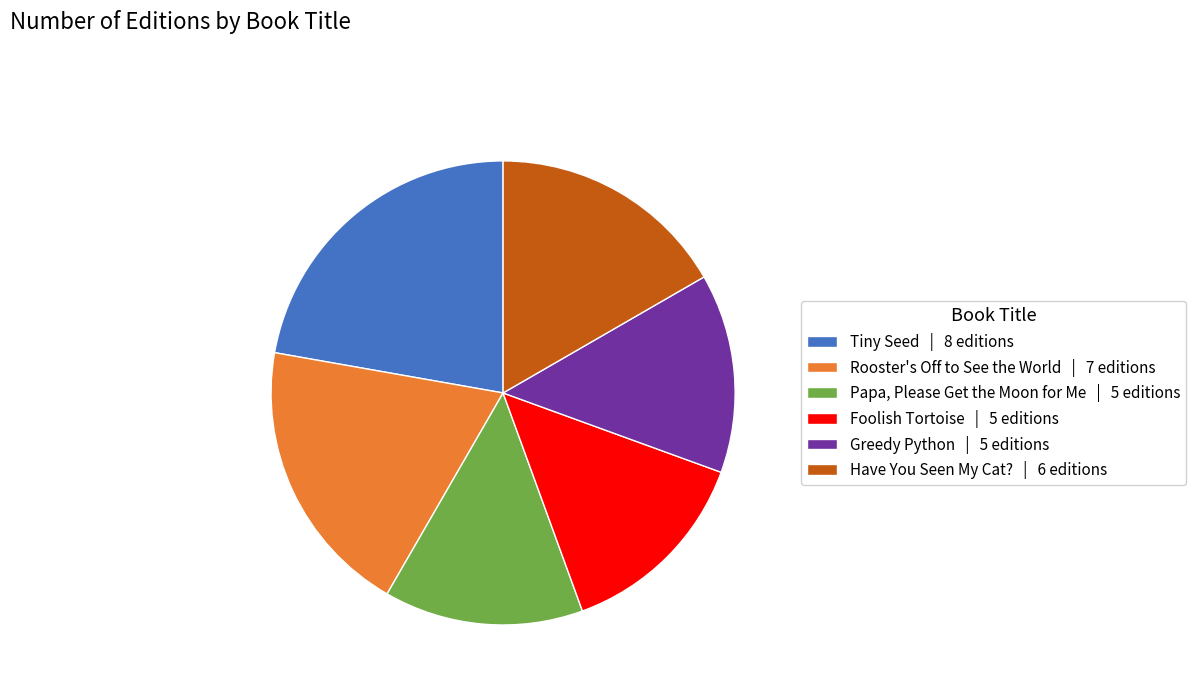

Approximately how many times larger is the value at Tiny Seed | 8 editions compared to Have You Seen My Cat? | 6 editions?

1.3